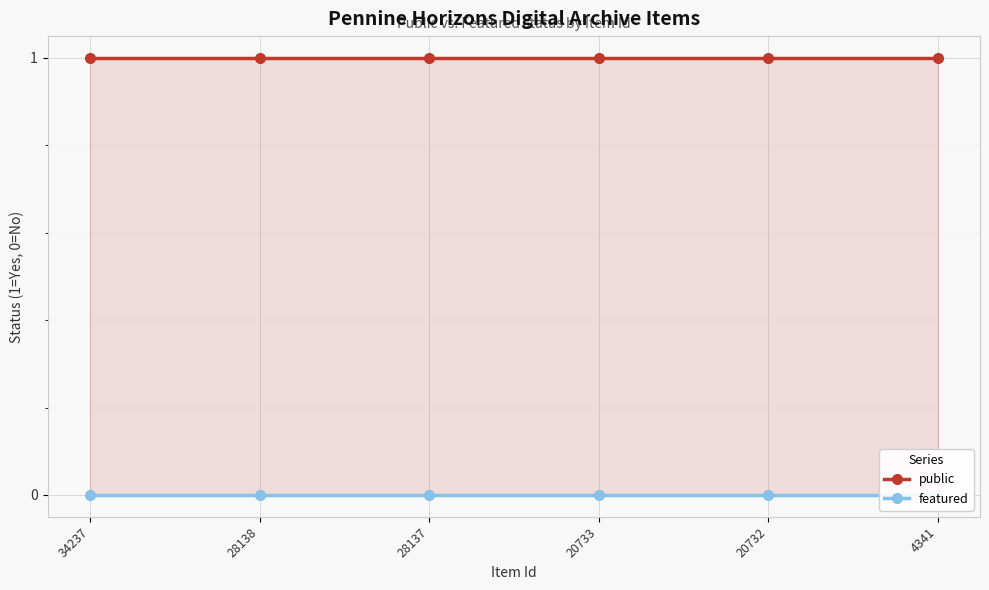

At which label is public closest to 1?

34237